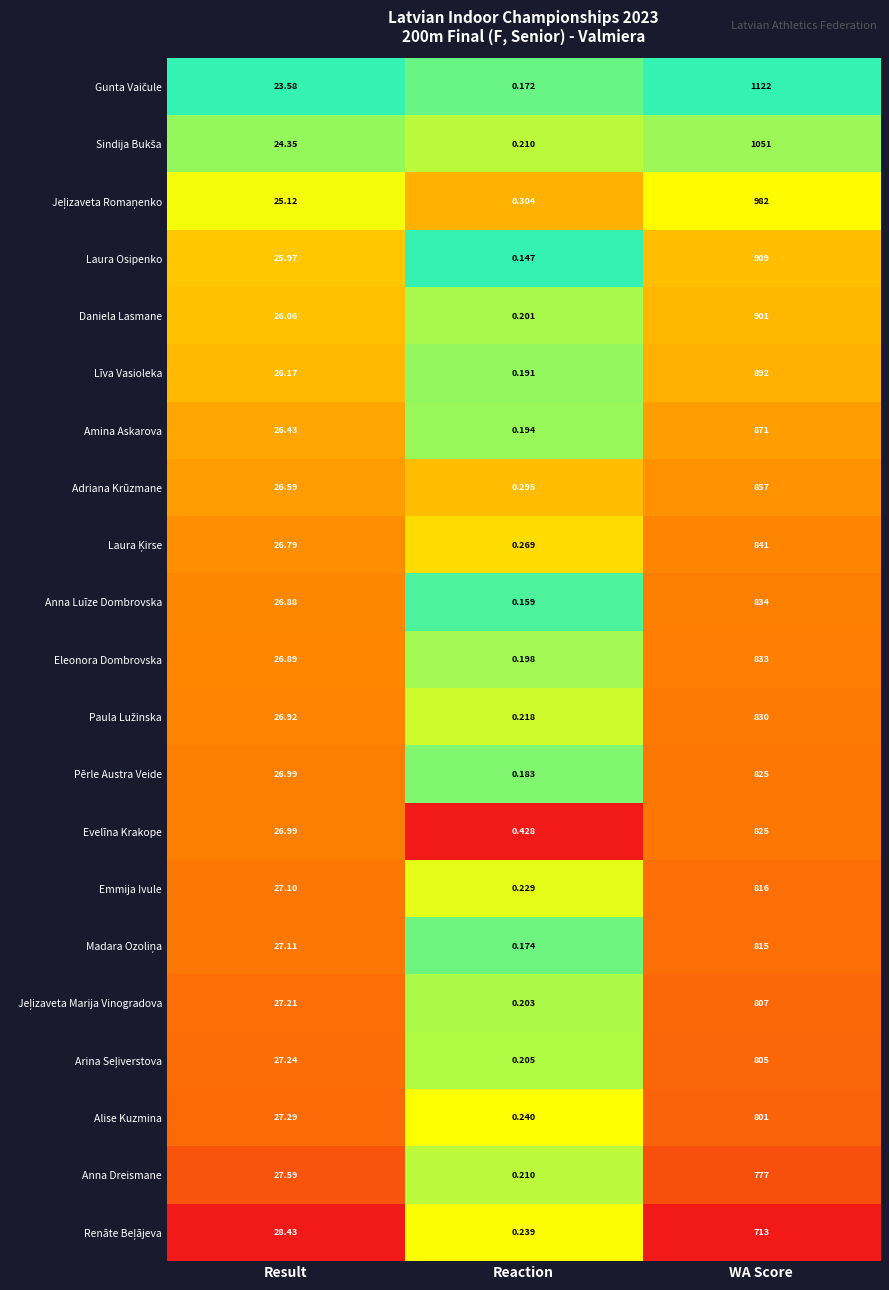

Is the value of Emmija Ivule at Result greater than the value of Daniela Lasmane at WA Score?

No